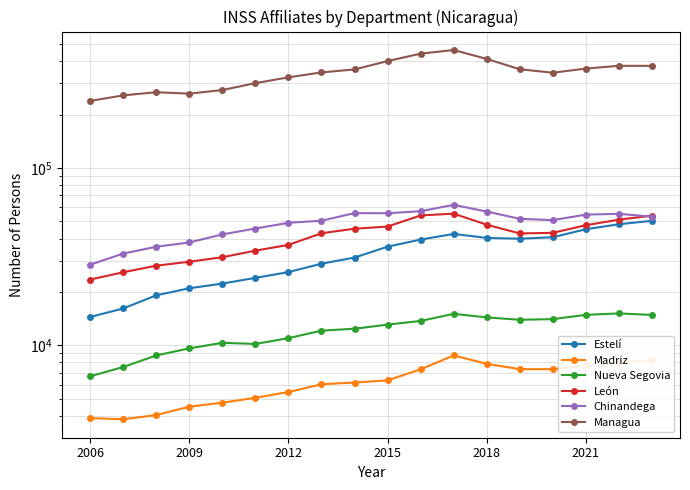

The León series shows 45445.1 at 8. True or false?

True